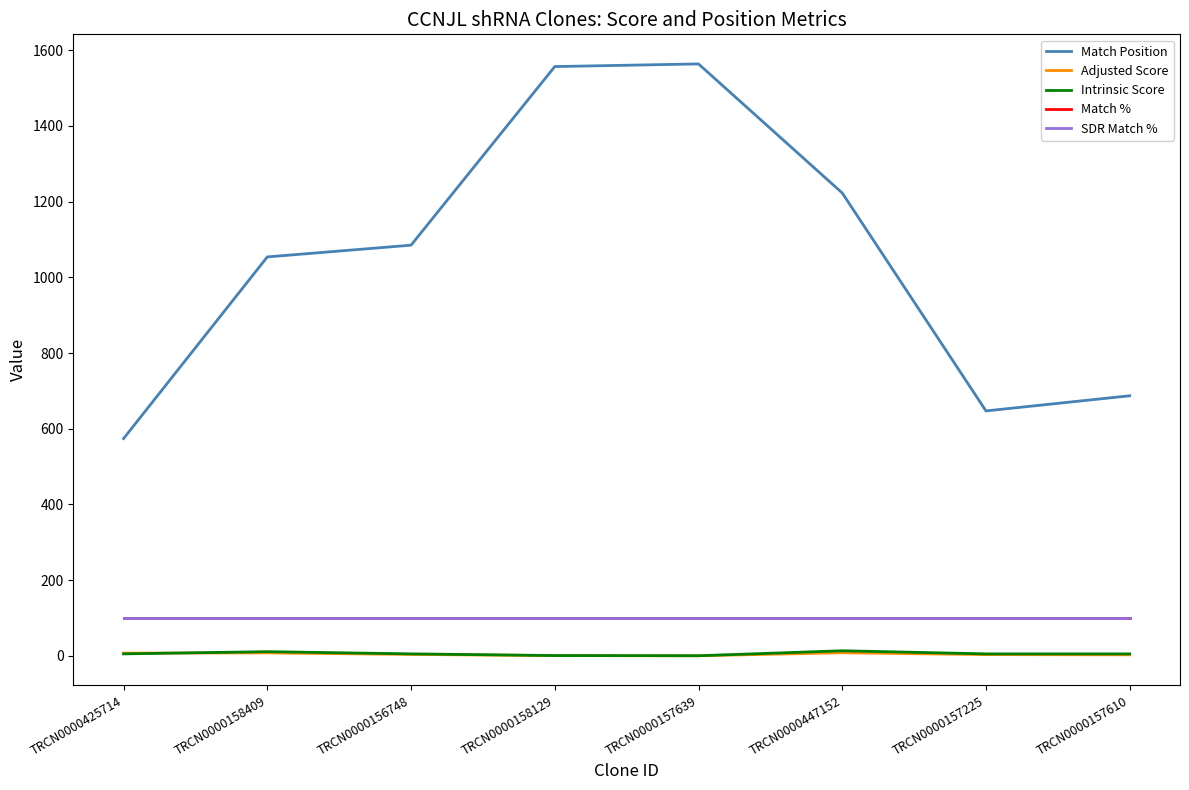

The value of Match Position at TRCN0000157225 is 375.3. True or false?

False